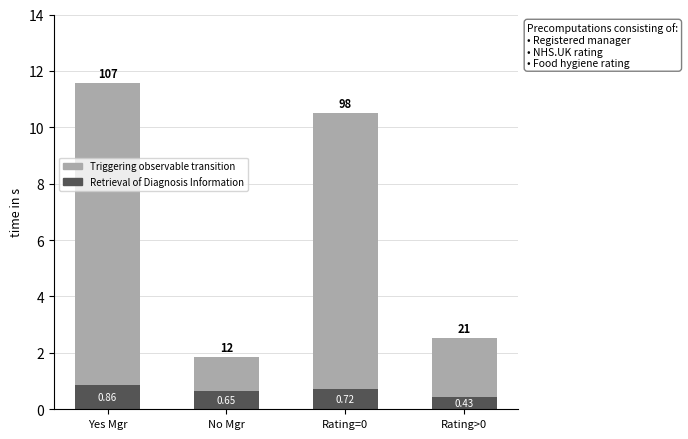

At which label does Retrieval of Diagnosis Information reach its peak?

Yes Mgr